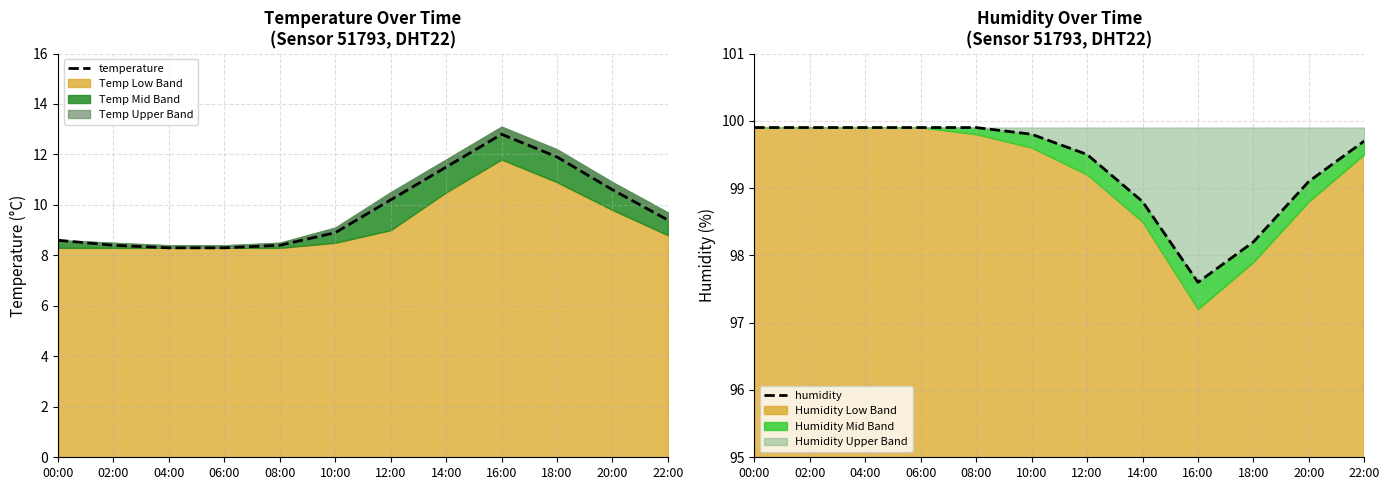

Rank the series at 22:00 from lowest to highest value.

temperature, humidity